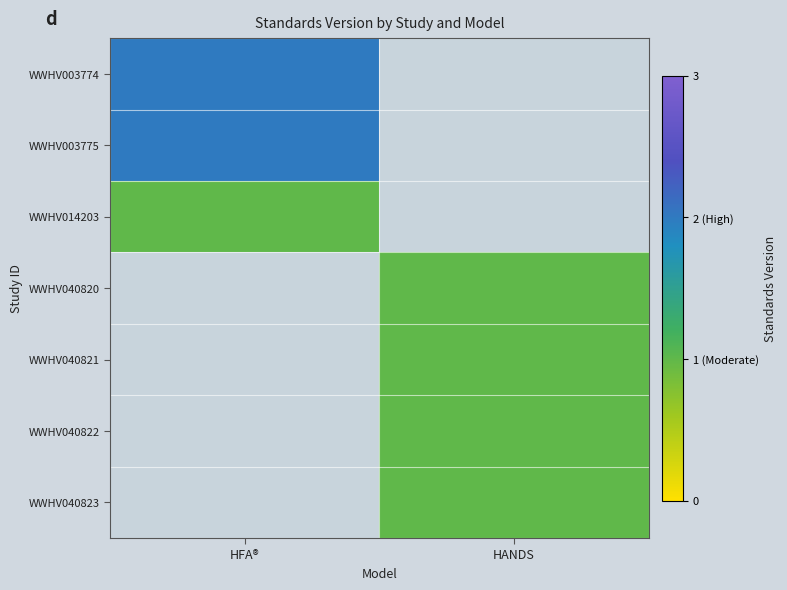

At HANDS, list the series in order from smallest to largest.

WWHV003774, WWHV003775, WWHV014203, WWHV040820, WWHV040821, WWHV040822, WWHV040823